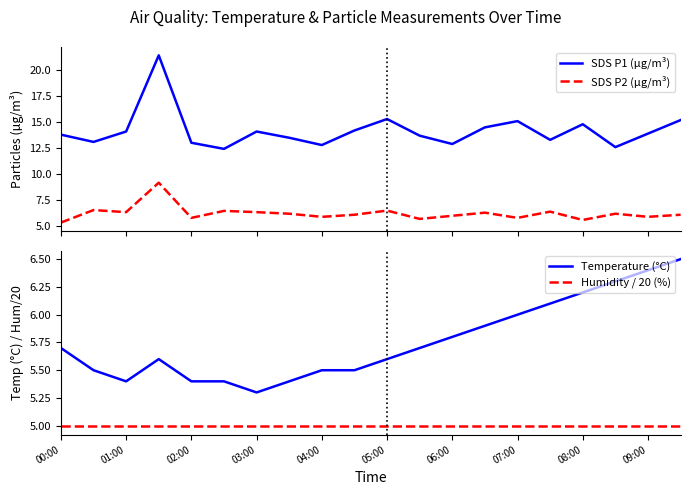

True or false: SDS P1 (µg/m³) and SDS P2 (µg/m³) intersect in this chart.

False